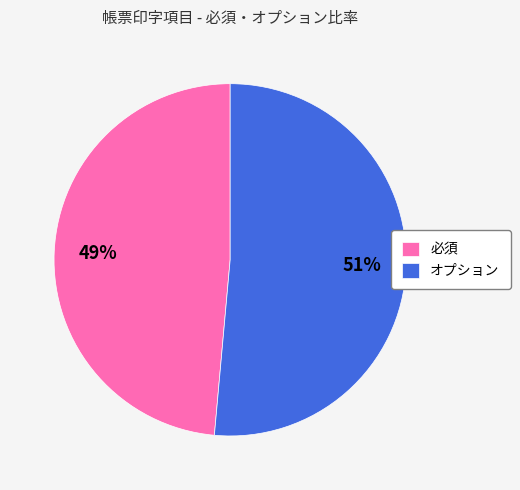

Does オプション account for over 50% of the chart?

Yes